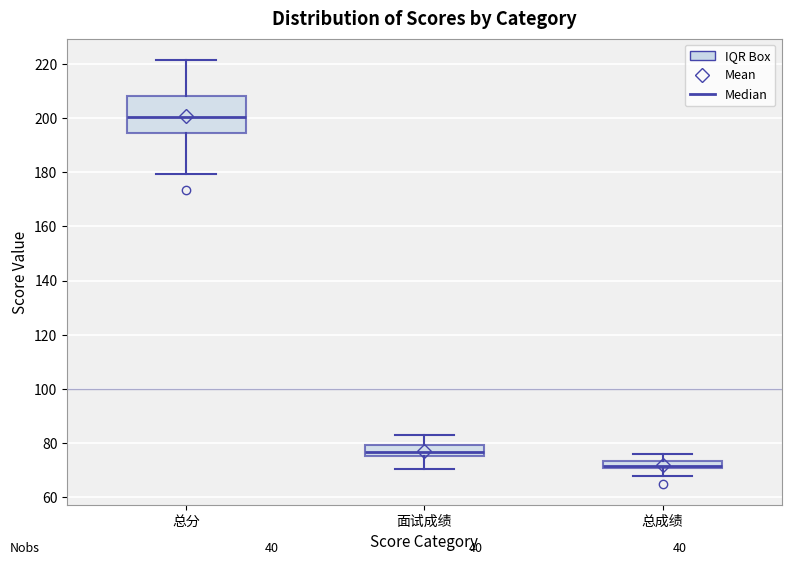

Where does the upper whisker of the box for 面试成绩 end on the y-axis? The values are not printed on the chart, so give them approximately, as read against the axis.

84